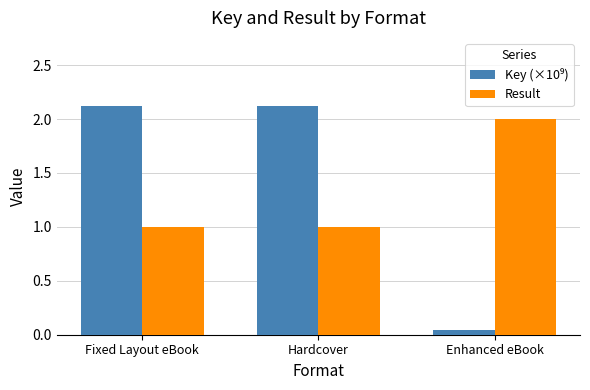

What is the greatest value displayed?

2.1